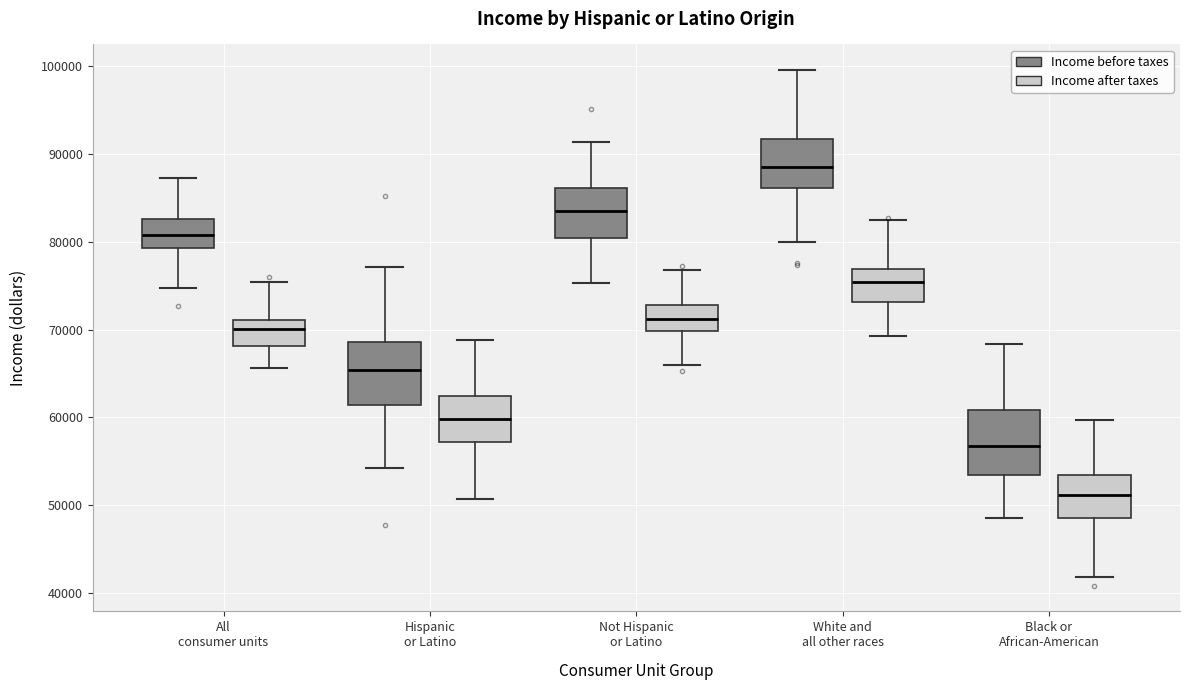

Which box has the lowest median line?

Black or African-American (Income after taxes)